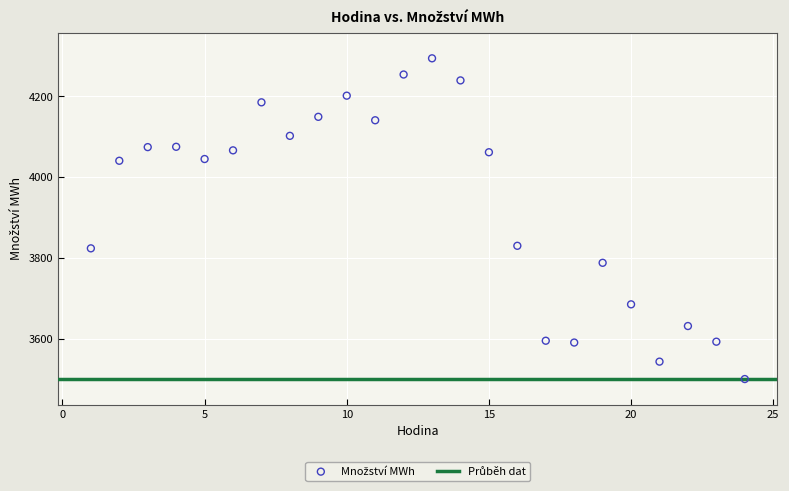

What is the range of Y values (max minus min)?

794.3